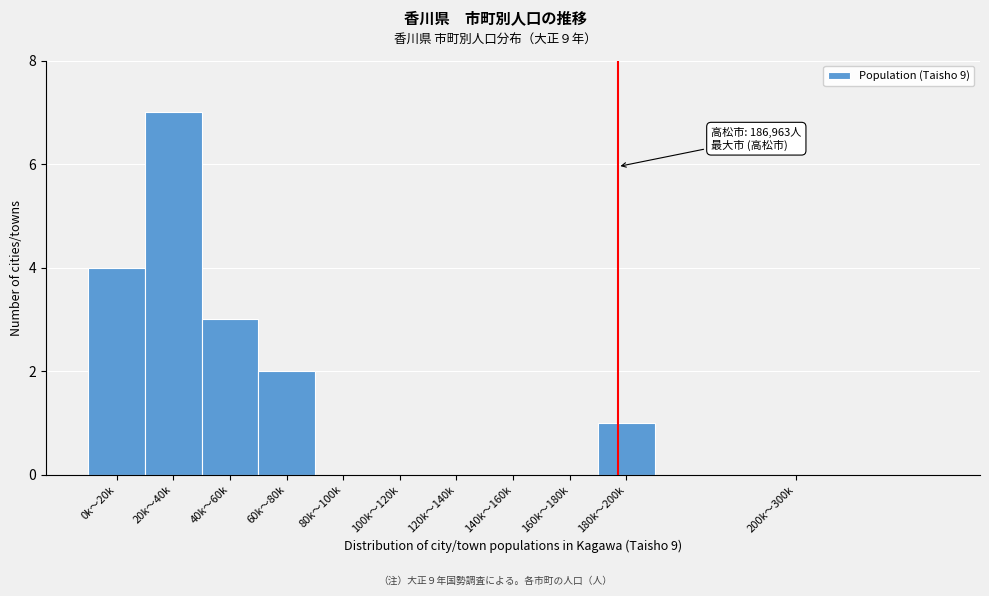

Reading left to right, list all the values displayed in this chart.

0k〜20k=4	20k〜40k=7	40k〜60k=3	60k〜80k=2	80k〜100k=0	100k〜120k=0	120k〜140k=0	140k〜160k=0	160k〜180k=0	180k〜200k=1	200k〜300k=0